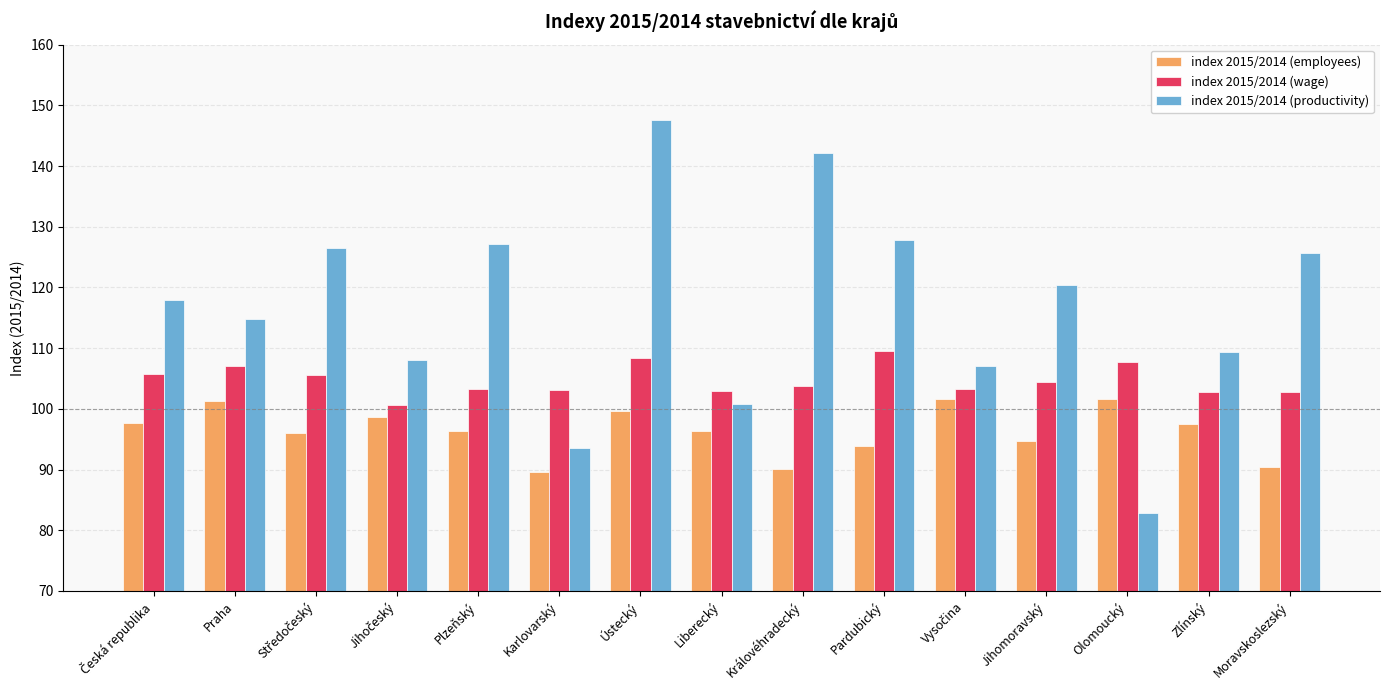

Which series has the largest range (max minus min)?

index 2015/2014 (productivity)